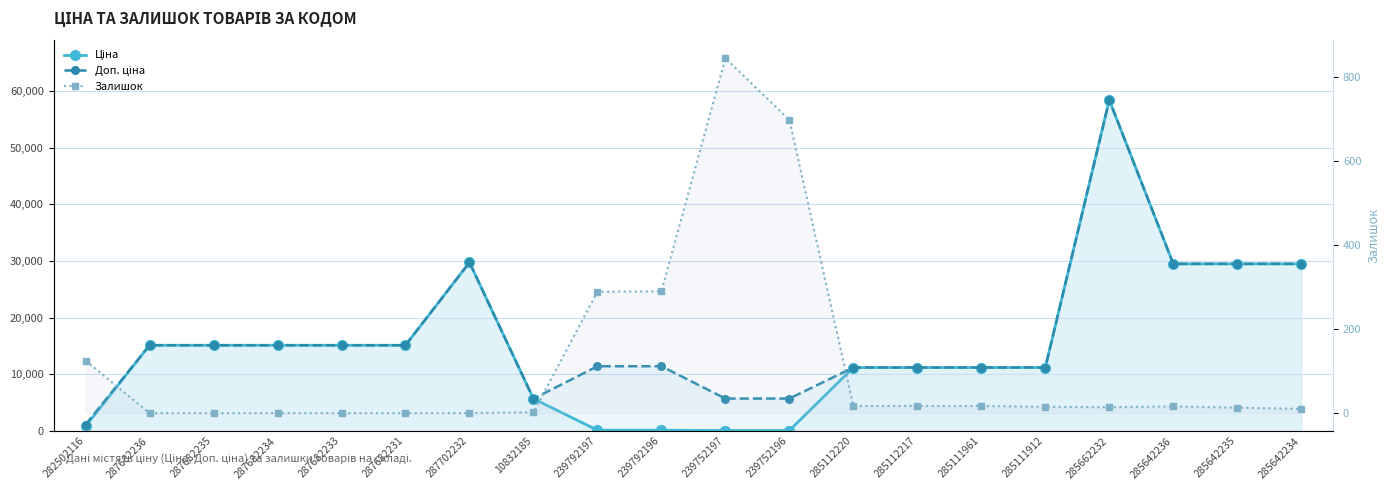

The value of Залишок at 239792196 is 290.0. True or false?

True